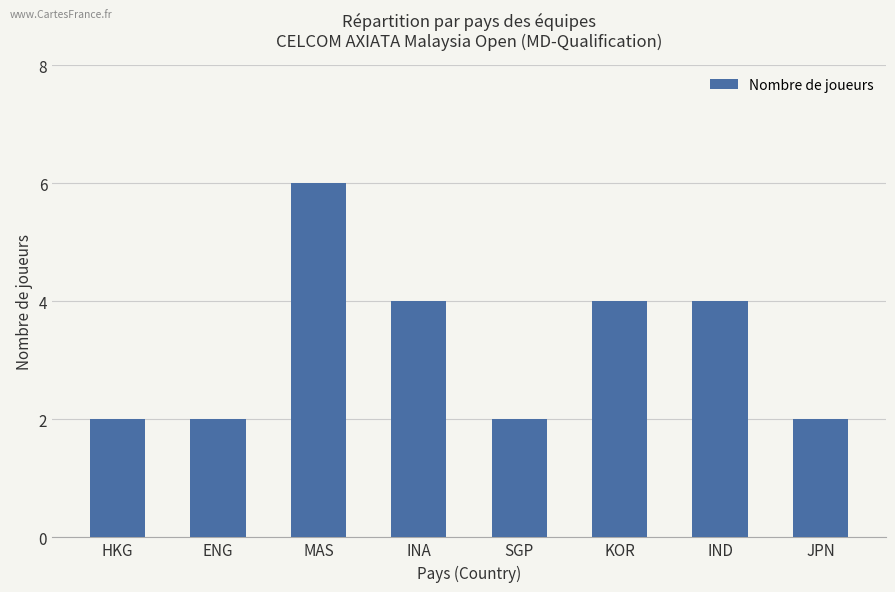

How many bars are there in total?

8